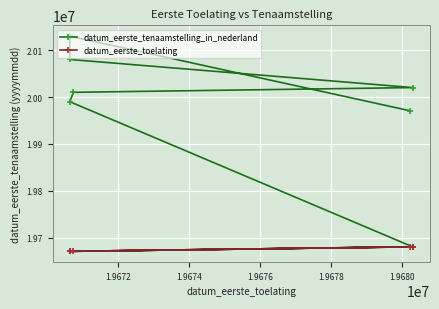

Which category has the lowest value across all series?

1.9680